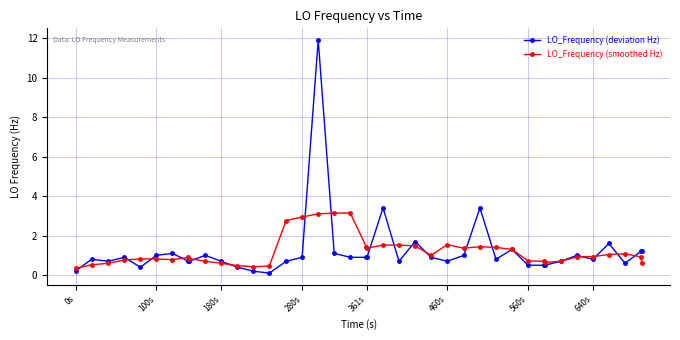

Which series ends up on top after the final intersection of LO_Frequency (deviation Hz) and LO_Frequency (smoothed Hz)?

LO_Frequency (deviation Hz)